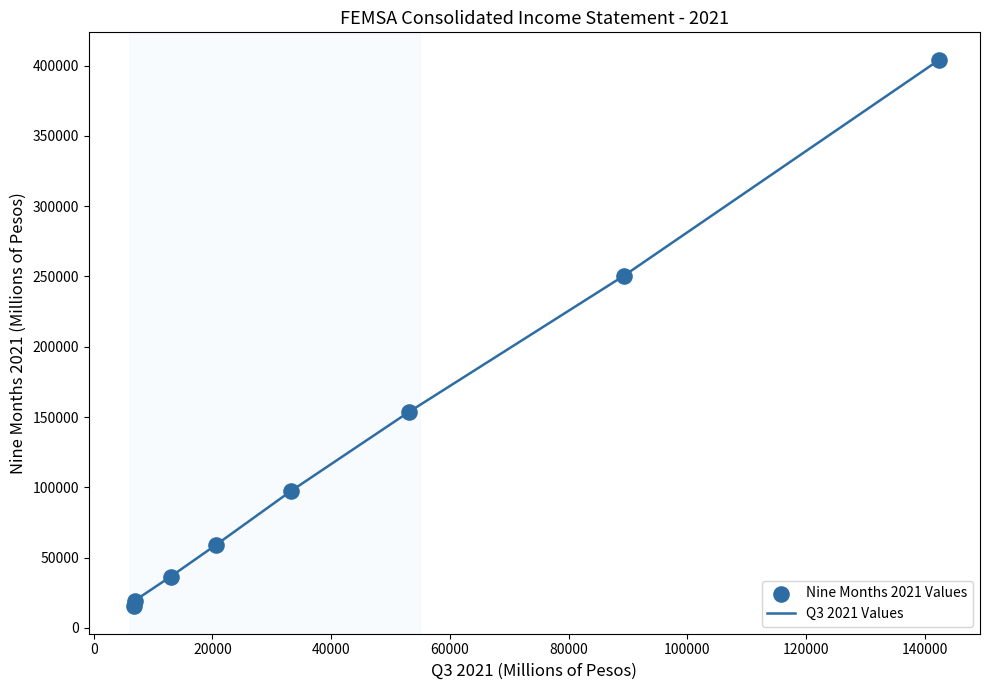

What is the sum of all values?

1035950